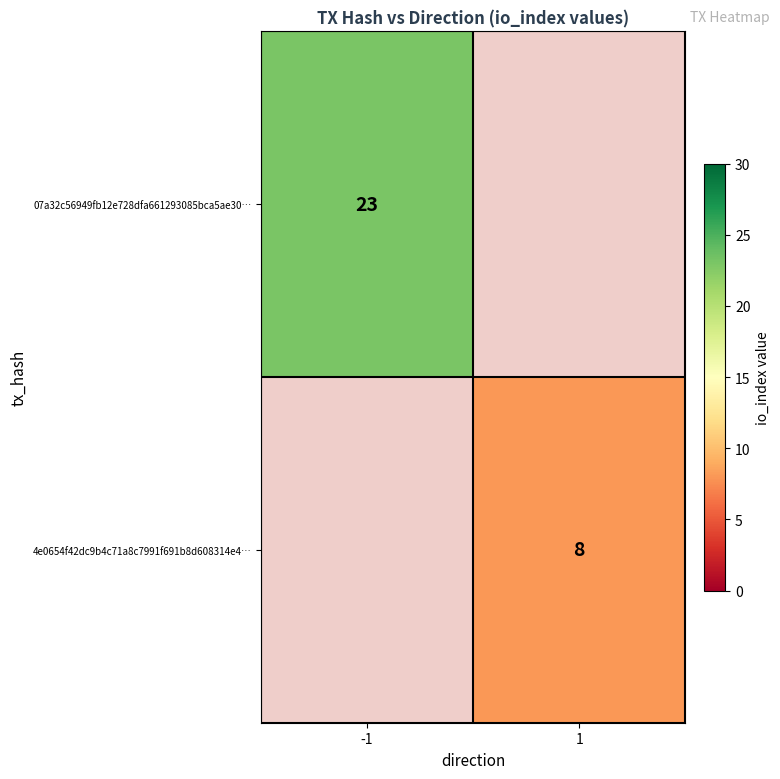

Which category has the lowest value across all series?

1